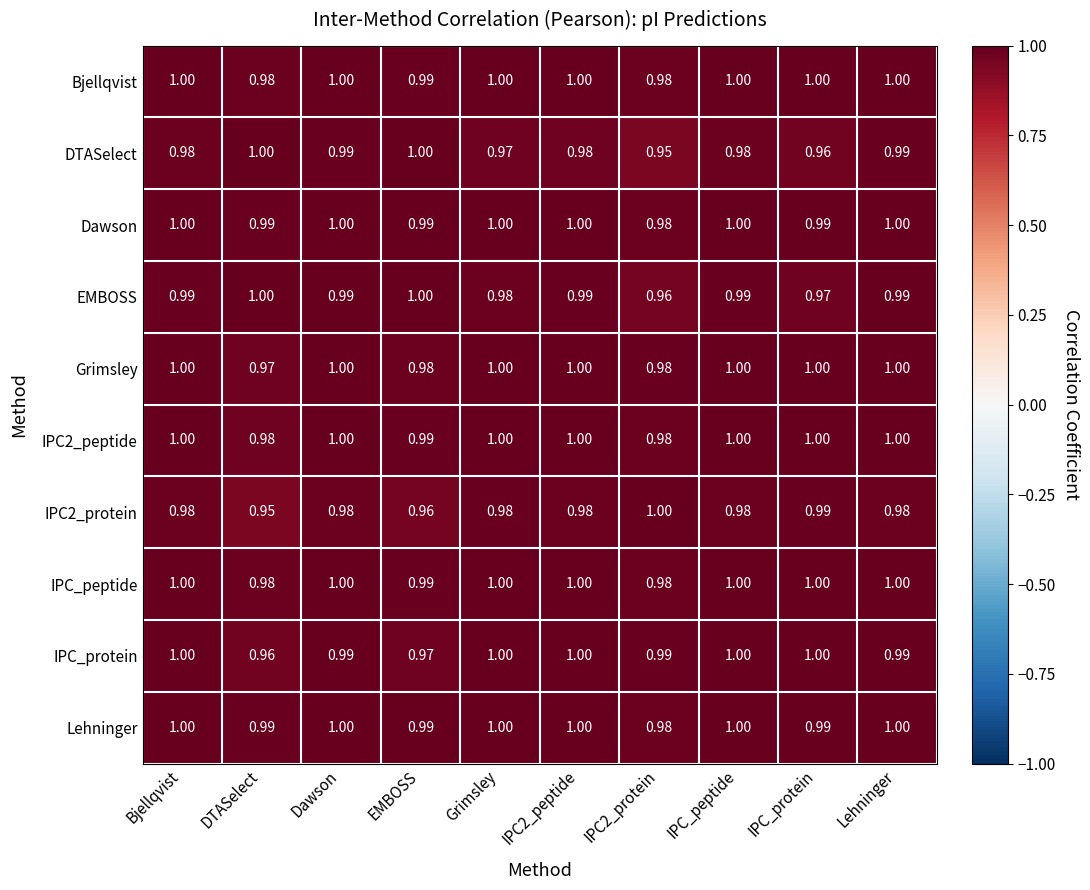

Between EMBOSS and IPC_protein, which series saw the biggest shift?

DTASelect